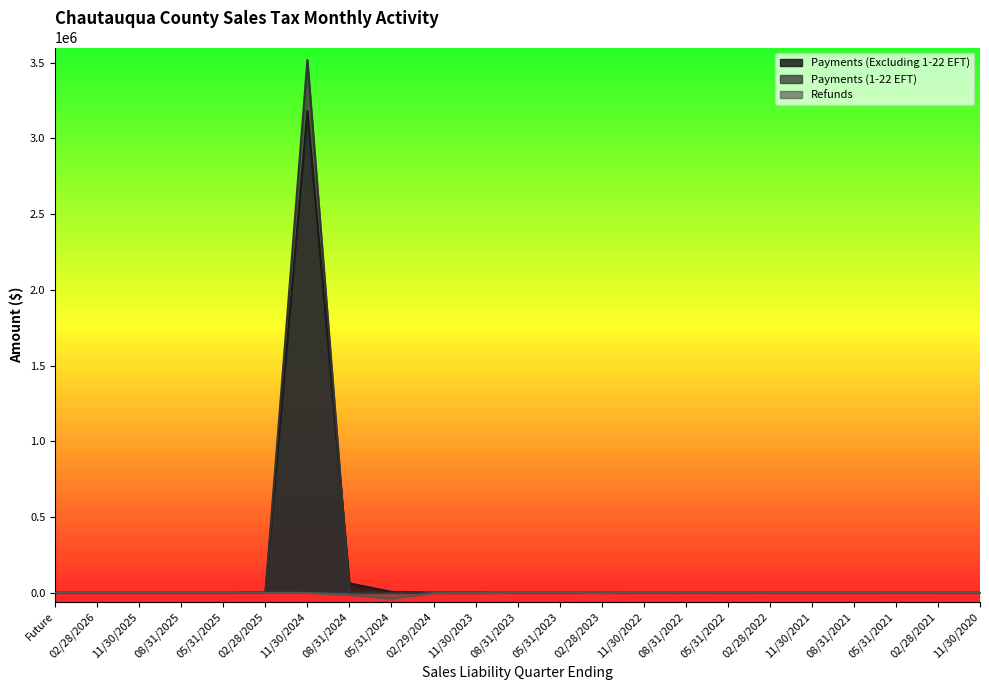

True or false: Payments (Excluding 1-22 EFT) has more than 0 interior local peaks.

True